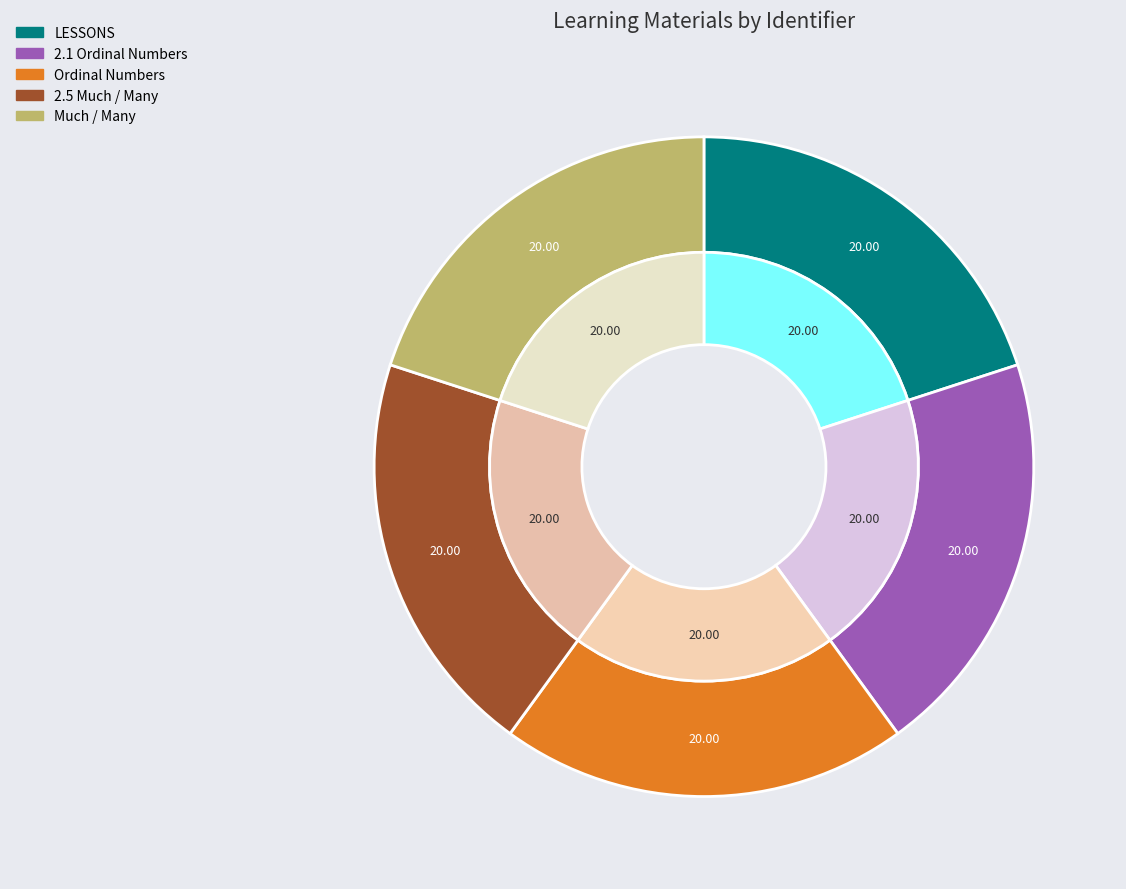

What percentage is NOT represented by Ordinal Numbers?

80.0%